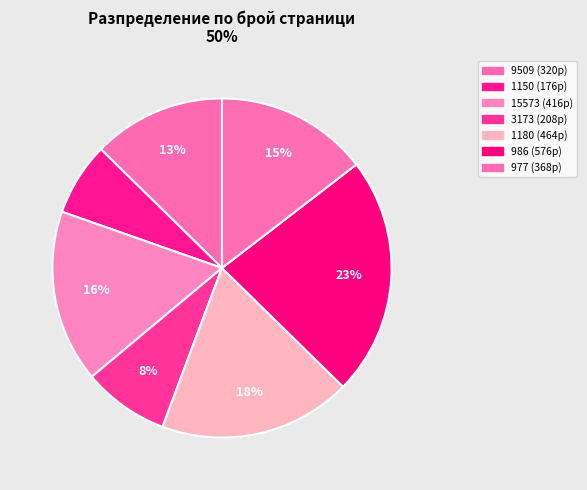

How many segments does this pie chart have?

7